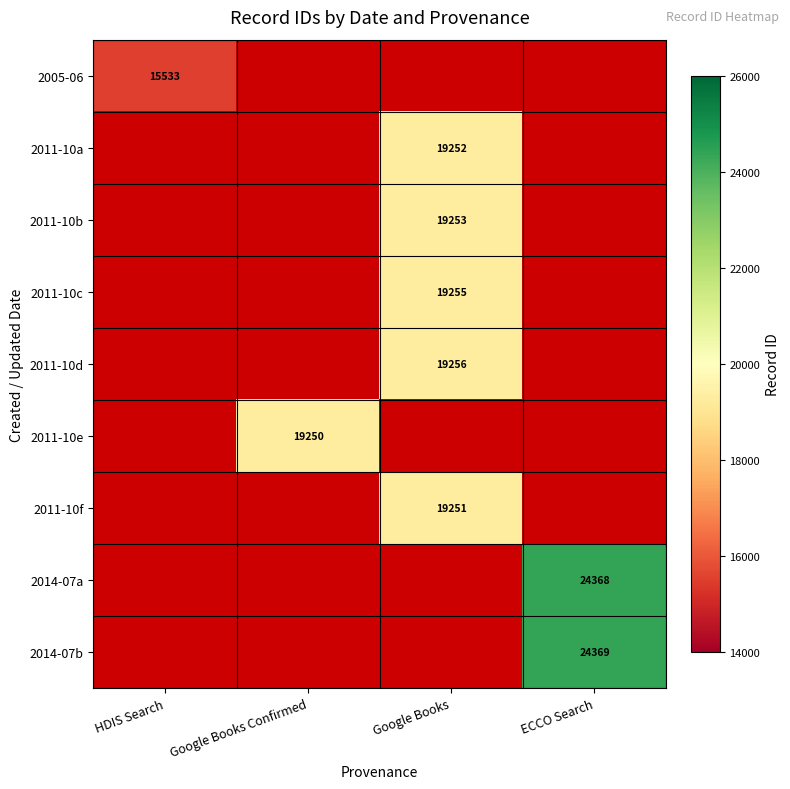

The 2011-10b series shows 19253 at Google Books. True or false?

True